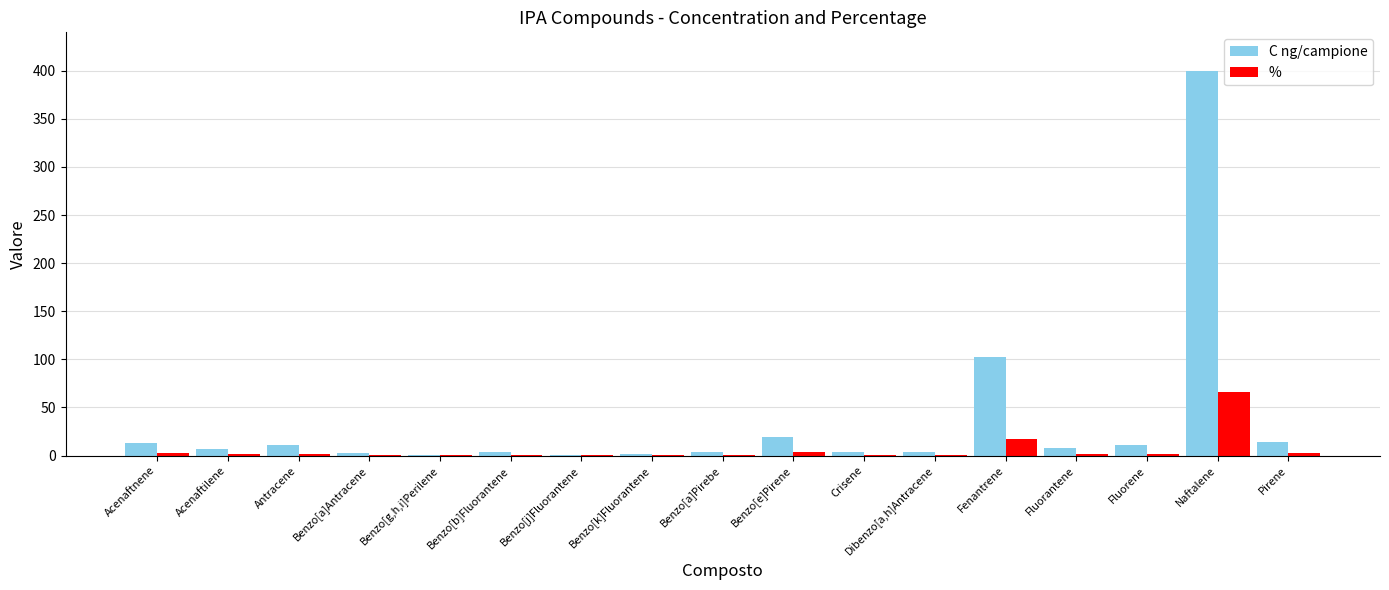

What is the sum of all C ng/campione values?

601.4